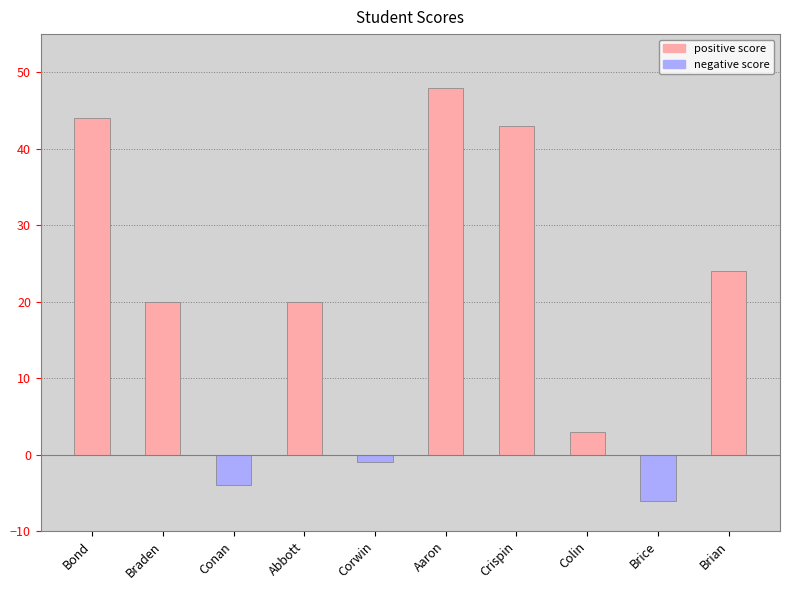

What is the average value?

19